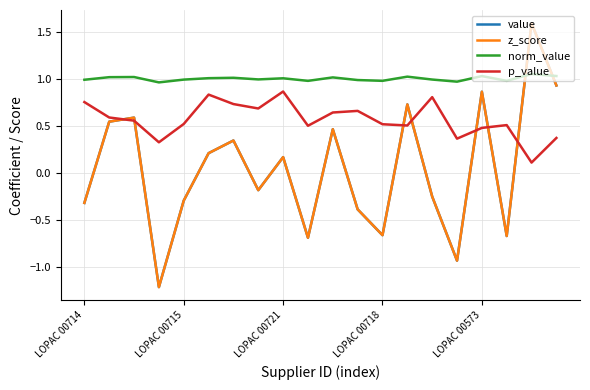

What is the difference between the maximum and minimum values in the value series?

2.8